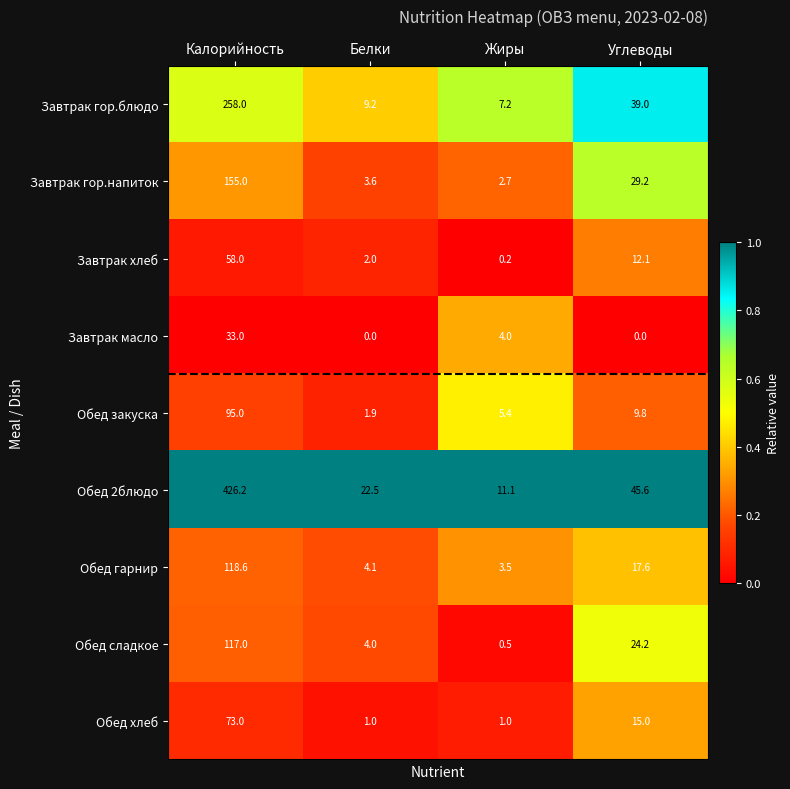

Is it true that Обед 2блюдо equals 16.9 at Жиры?

False